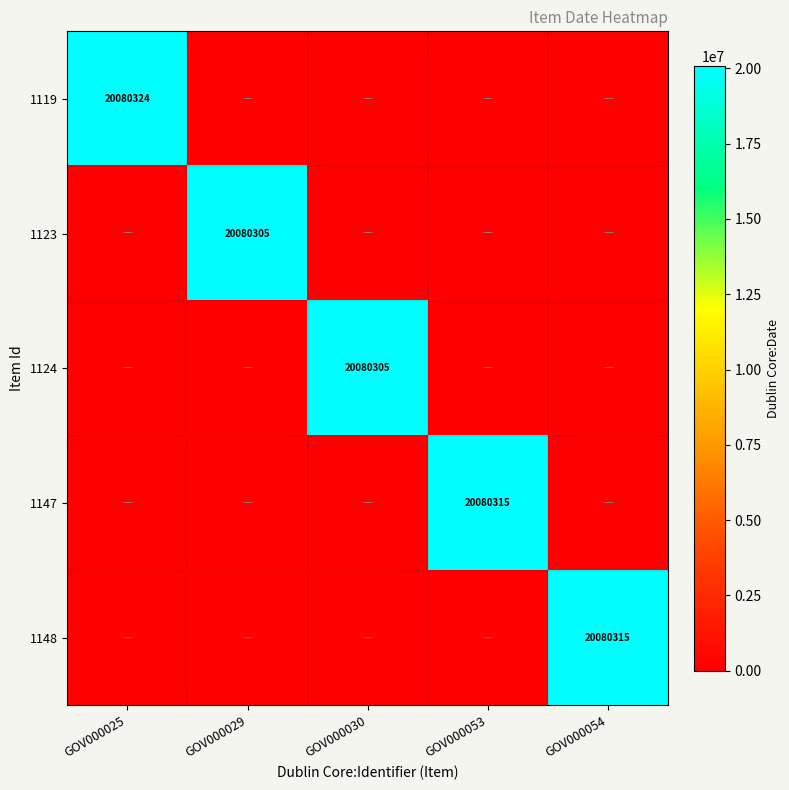

The 1148 series shows 35898410 at GOV000054. True or false?

False